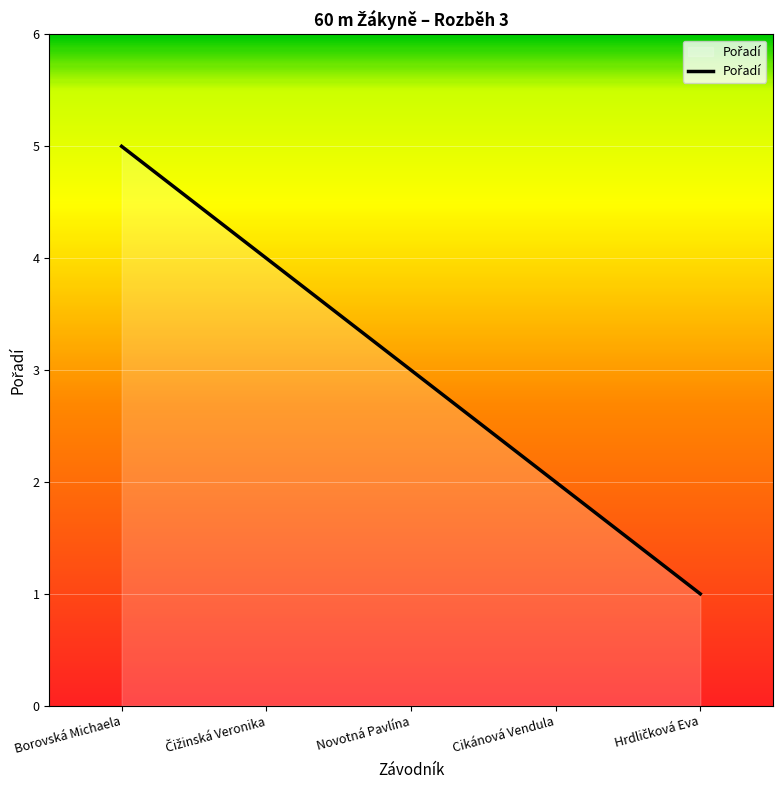

What position from the left is Cikánová Vendula?

4